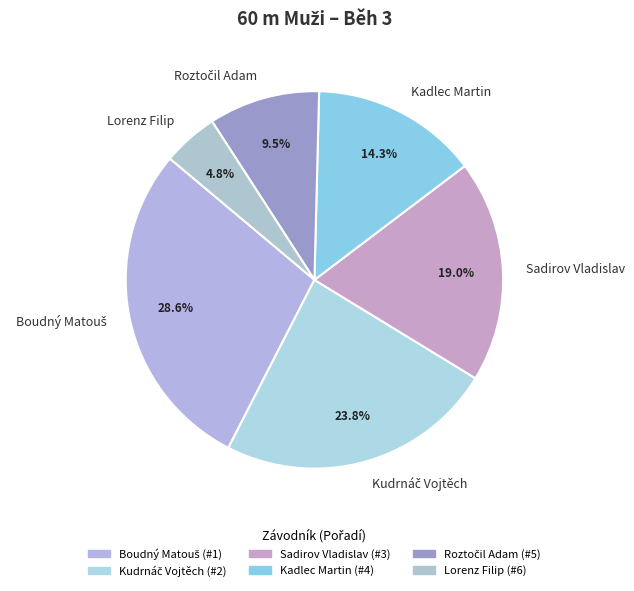

Does any single category account for the majority?

No